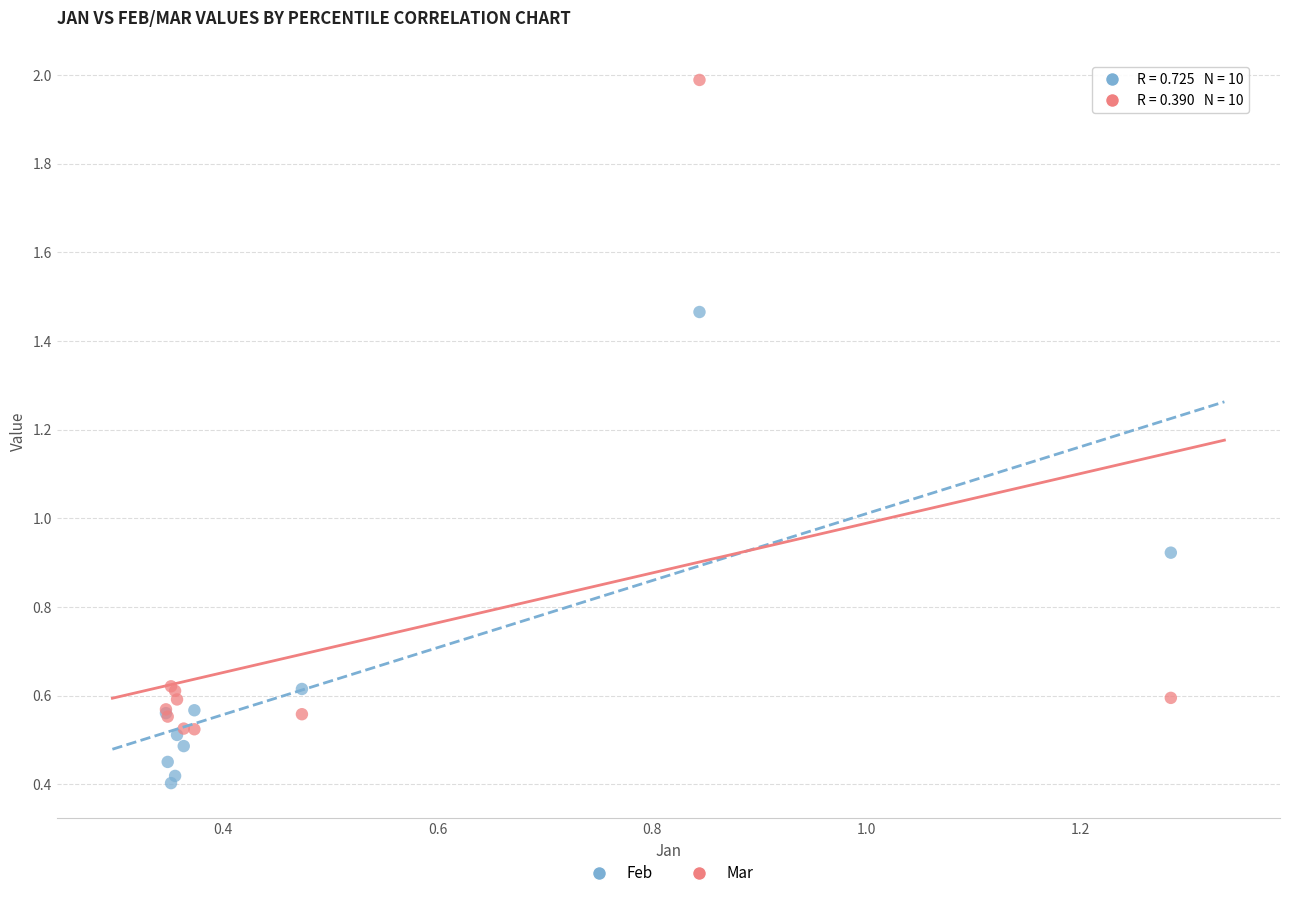

Which series has the largest Y range (max minus min)?

Mar